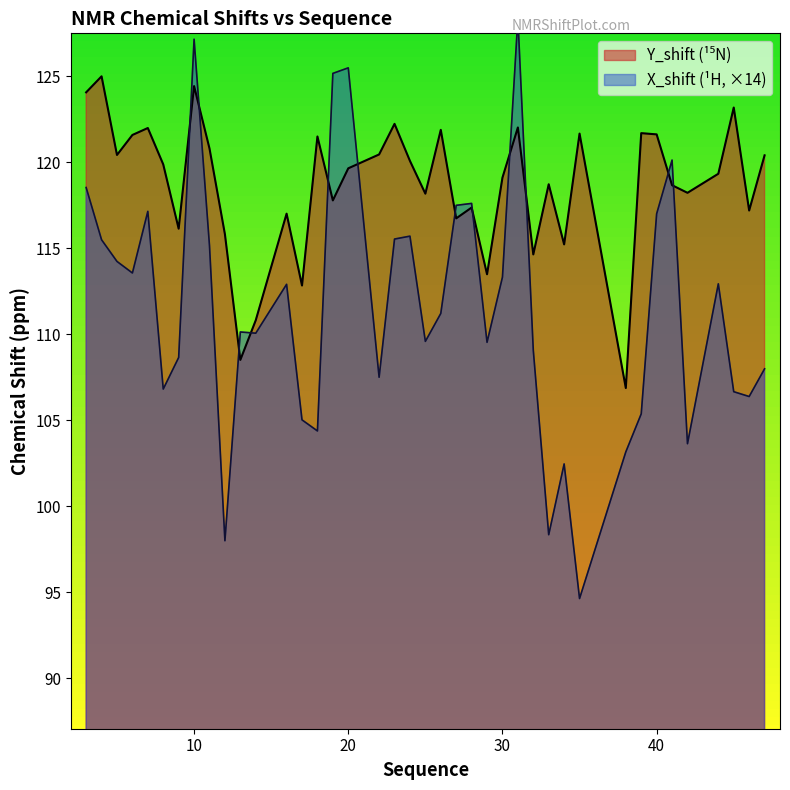

Between 41 and 38, which is larger?

41